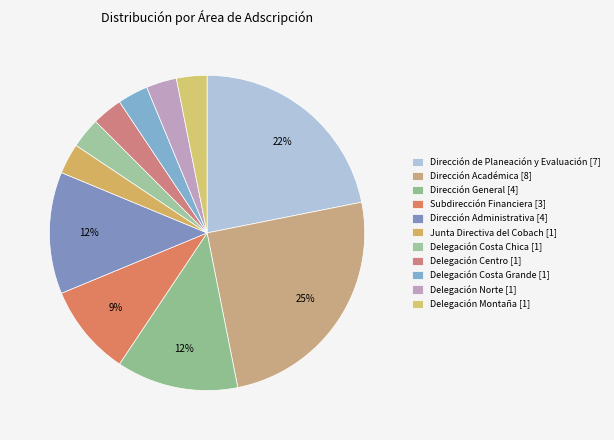

What is the smallest slice in the pie chart?

Delegación Montaña